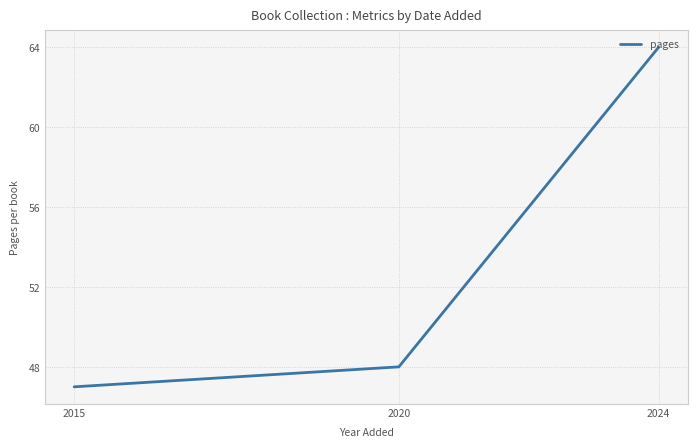

How many values are below 48?

1